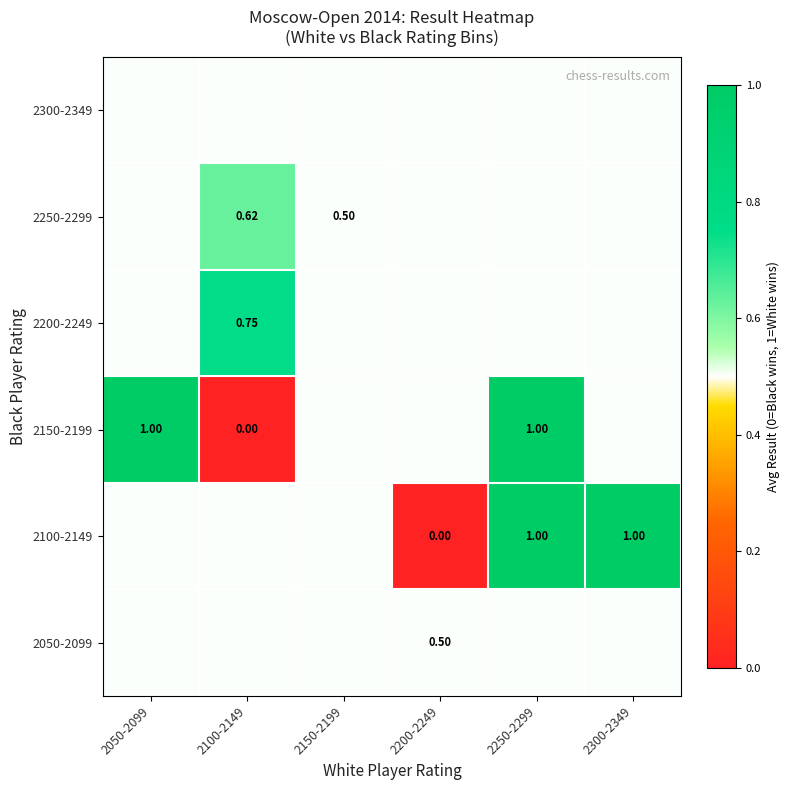

At which label is 2100-2149 closest to 0?

2200-2249